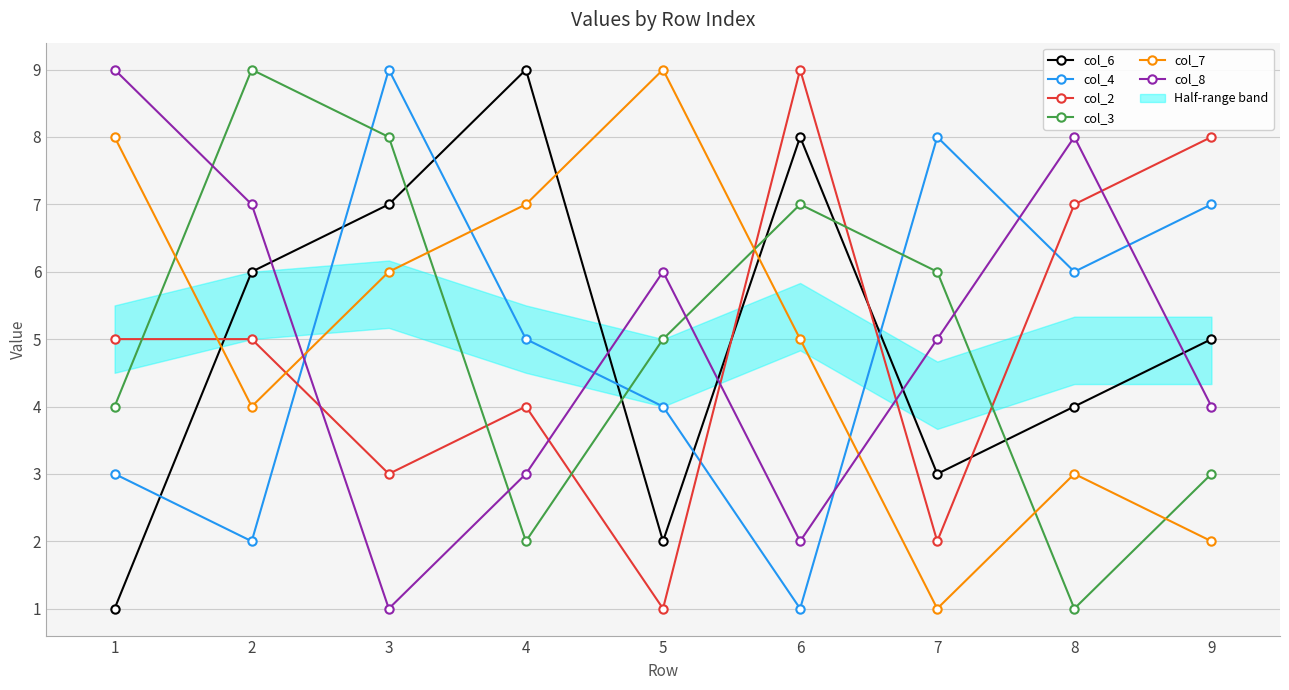

How many interior local peaks does the col_8 series have?

2